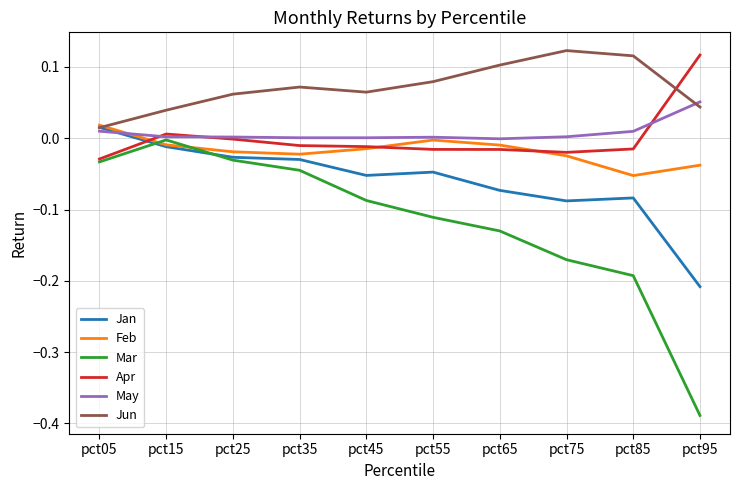

How many lines are shown in the chart?

6